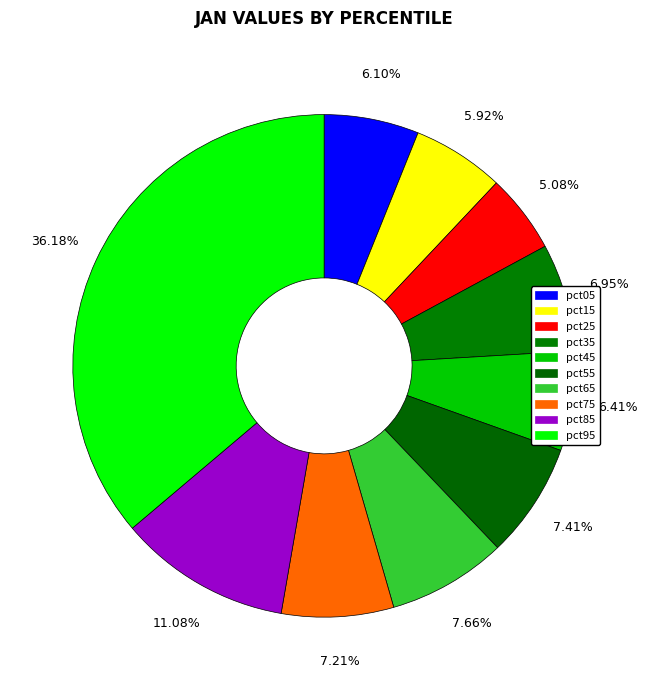

Does pct95 account for over 50% of the chart?

No